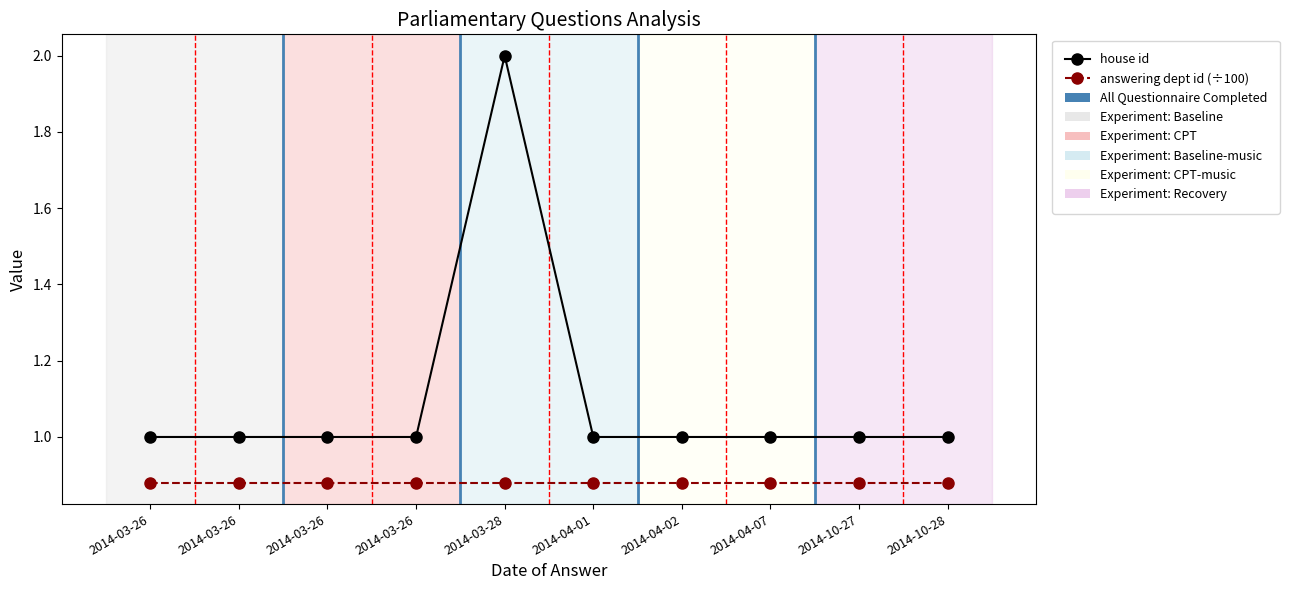

What is the sum of the house id values at 2014-03-26 and 2014-03-26?

2.0